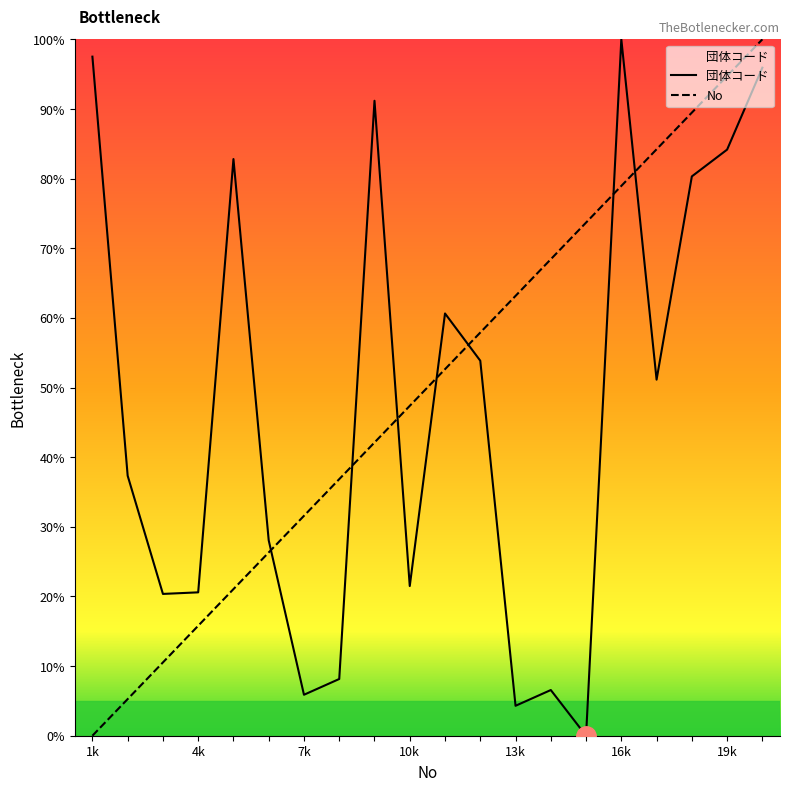

What is the total value across all series at 16k?

178.9